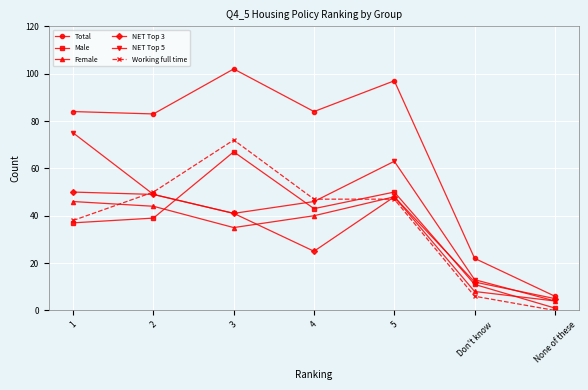

What is the approximate value of Working full time at Don't know, to the nearest 5?

5